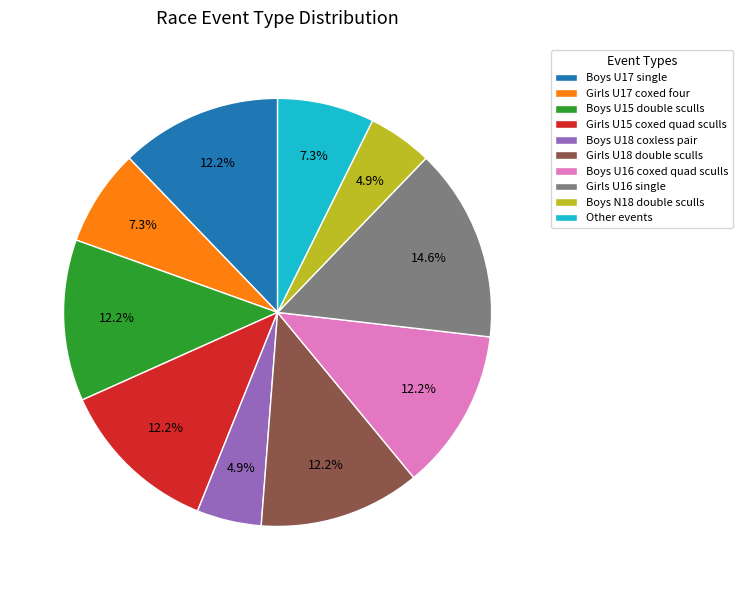

Does Boys U15 double sculls represent more than half of the total?

No